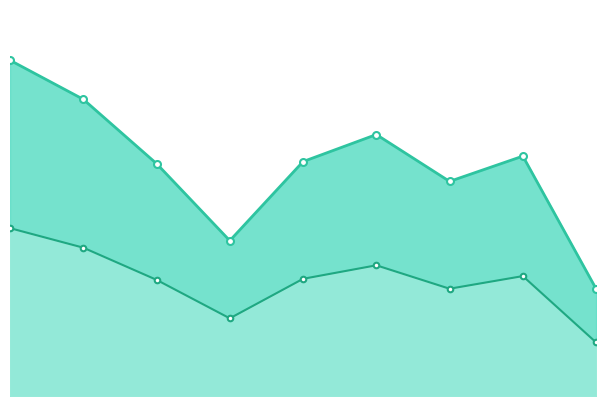

What is the value of the Вклад point at the 4th from the left?

1309